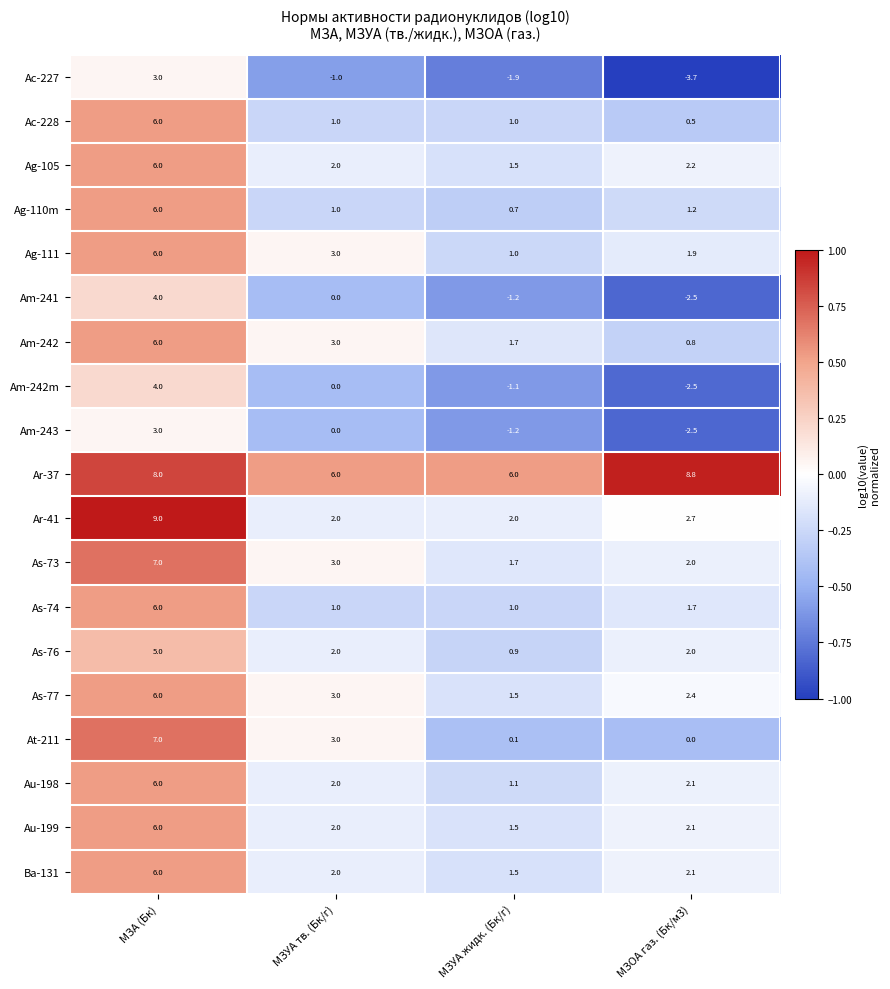

What is the total value across all series at МЗУА тв. (Бк/г)?

35.0